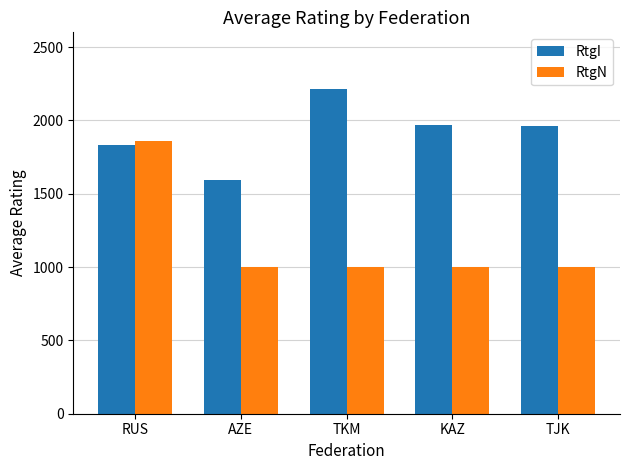

List the series in order of their overall mean, highest first.

RtgI, RtgN